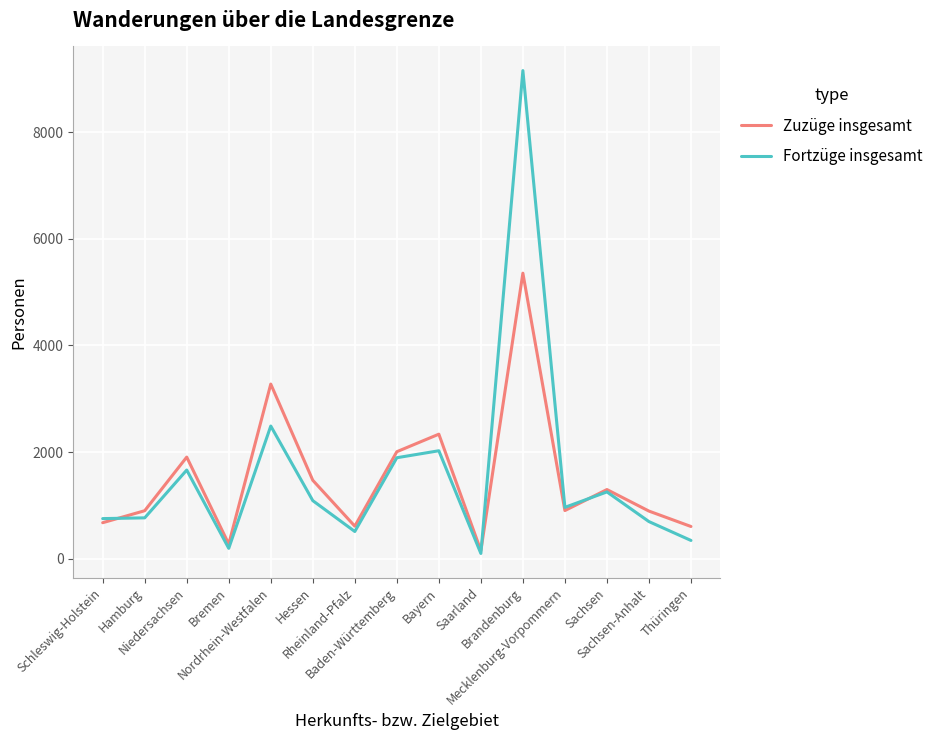

Which series has the largest range (max minus min)?

Fortzüge insgesamt